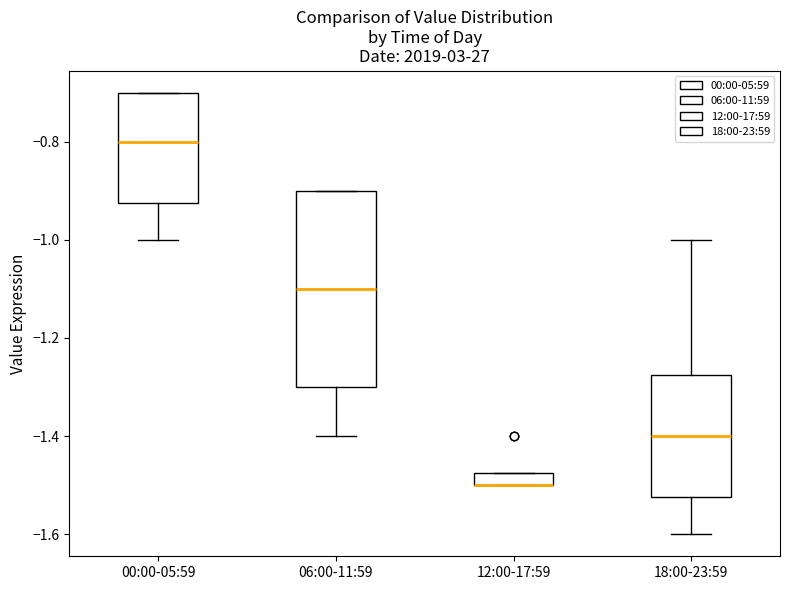

Comparing the boxes themselves (not the whiskers), which one is the tallest?

06:00-11:59